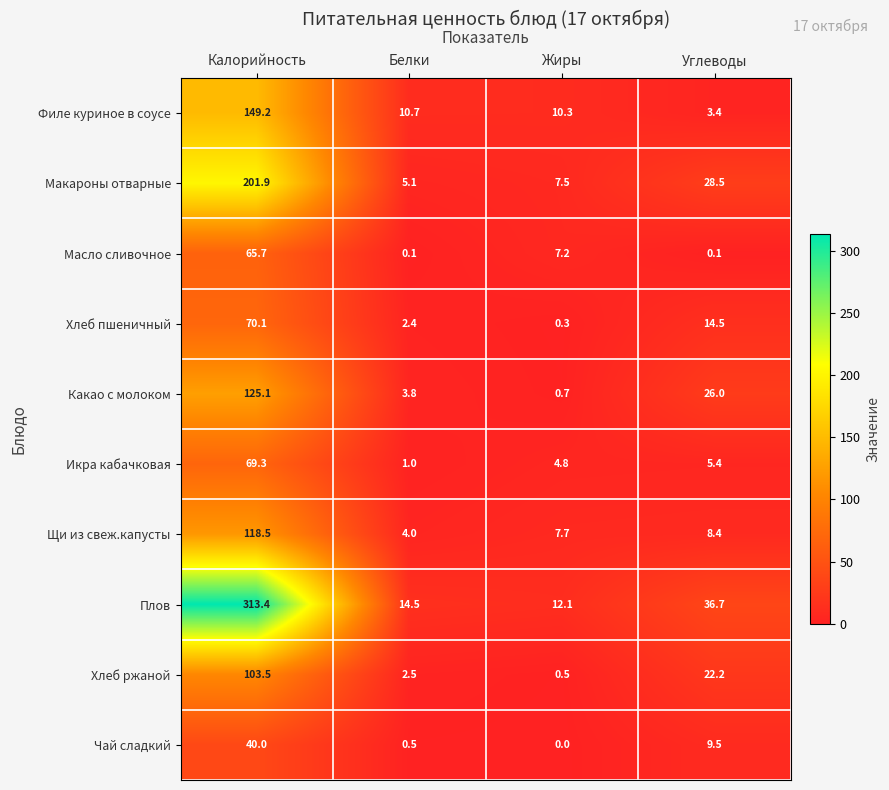

How many distinct data groups are displayed?

10